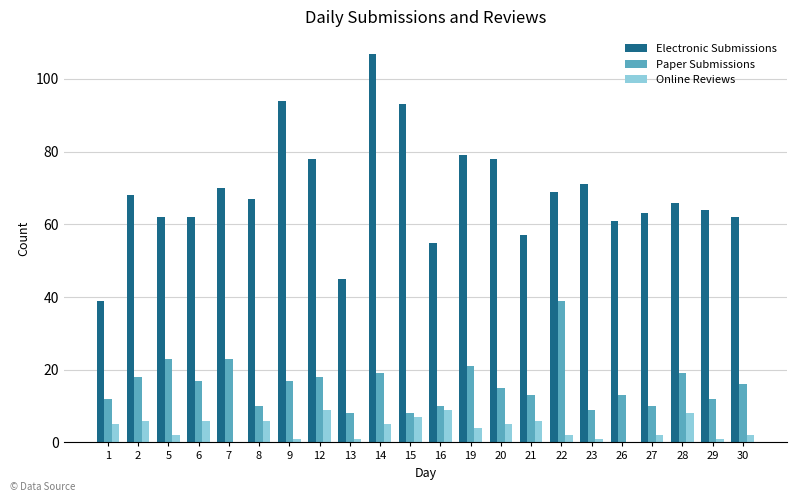

Count the number of data series in this chart.

3